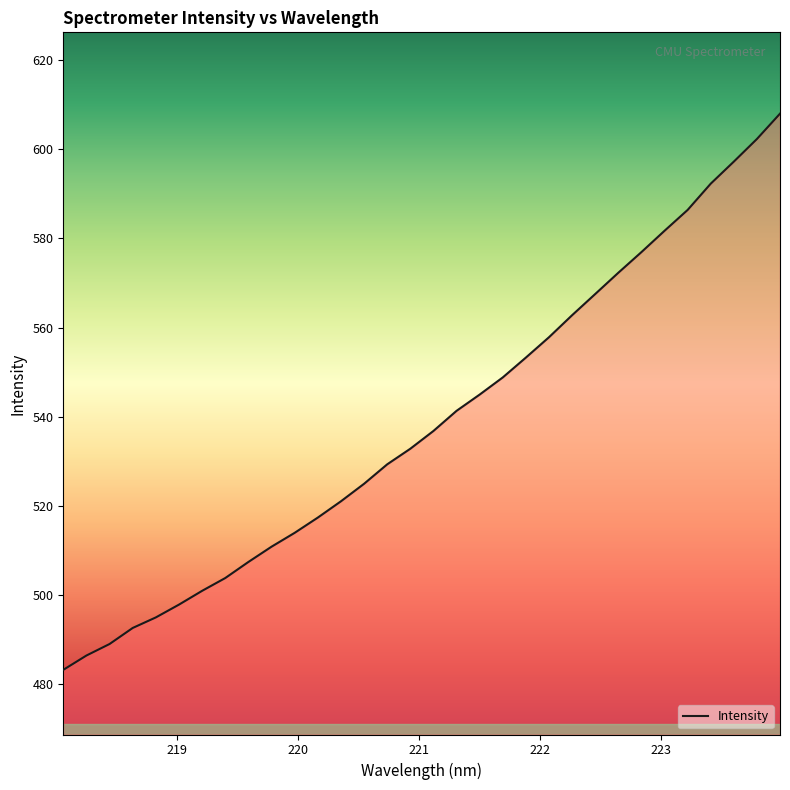

Reading left to right, extract all data points from this chart.

483.2	486.4	489.0	492.6	495.0	497.9	501.0	503.8	507.4	510.9	514.0	517.4	521.0	525.0	529.3	532.8	536.8	541.3	545.0	548.8	553.3	557.8	562.8	567.5	572.3	576.9	581.7	586.4	592.3	597.2	602.3	608.0